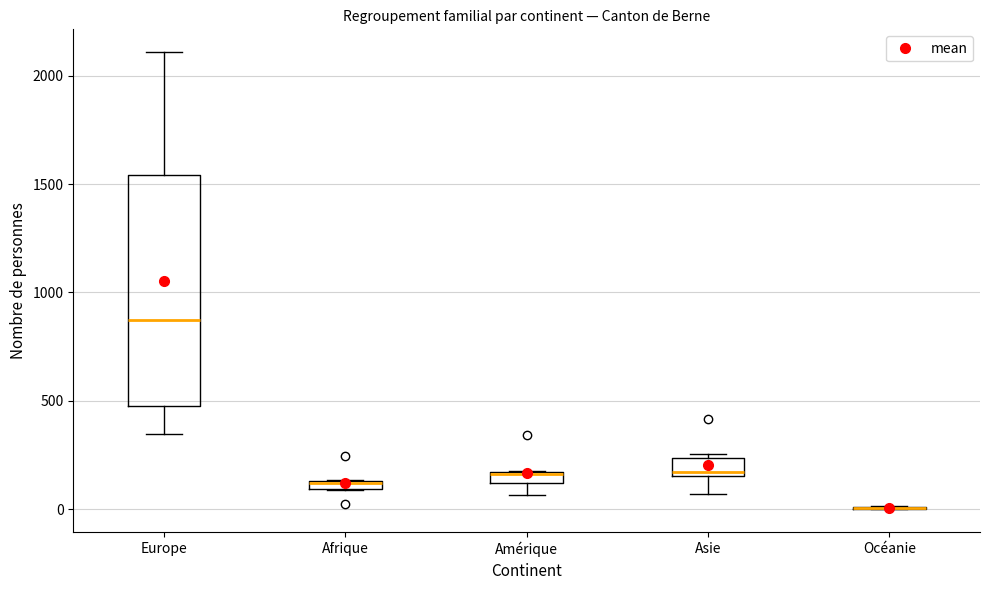

Where is the lower edge of the box for Asie on the y-axis? The values are not printed on the chart, so give them approximately, as read against the axis.

150